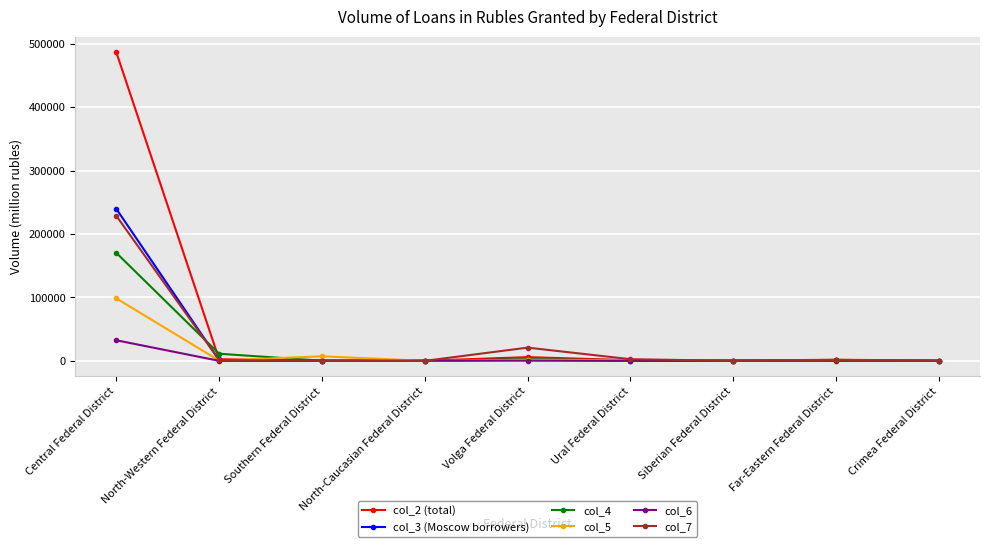

What is the maximum value shown in the chart?

486923